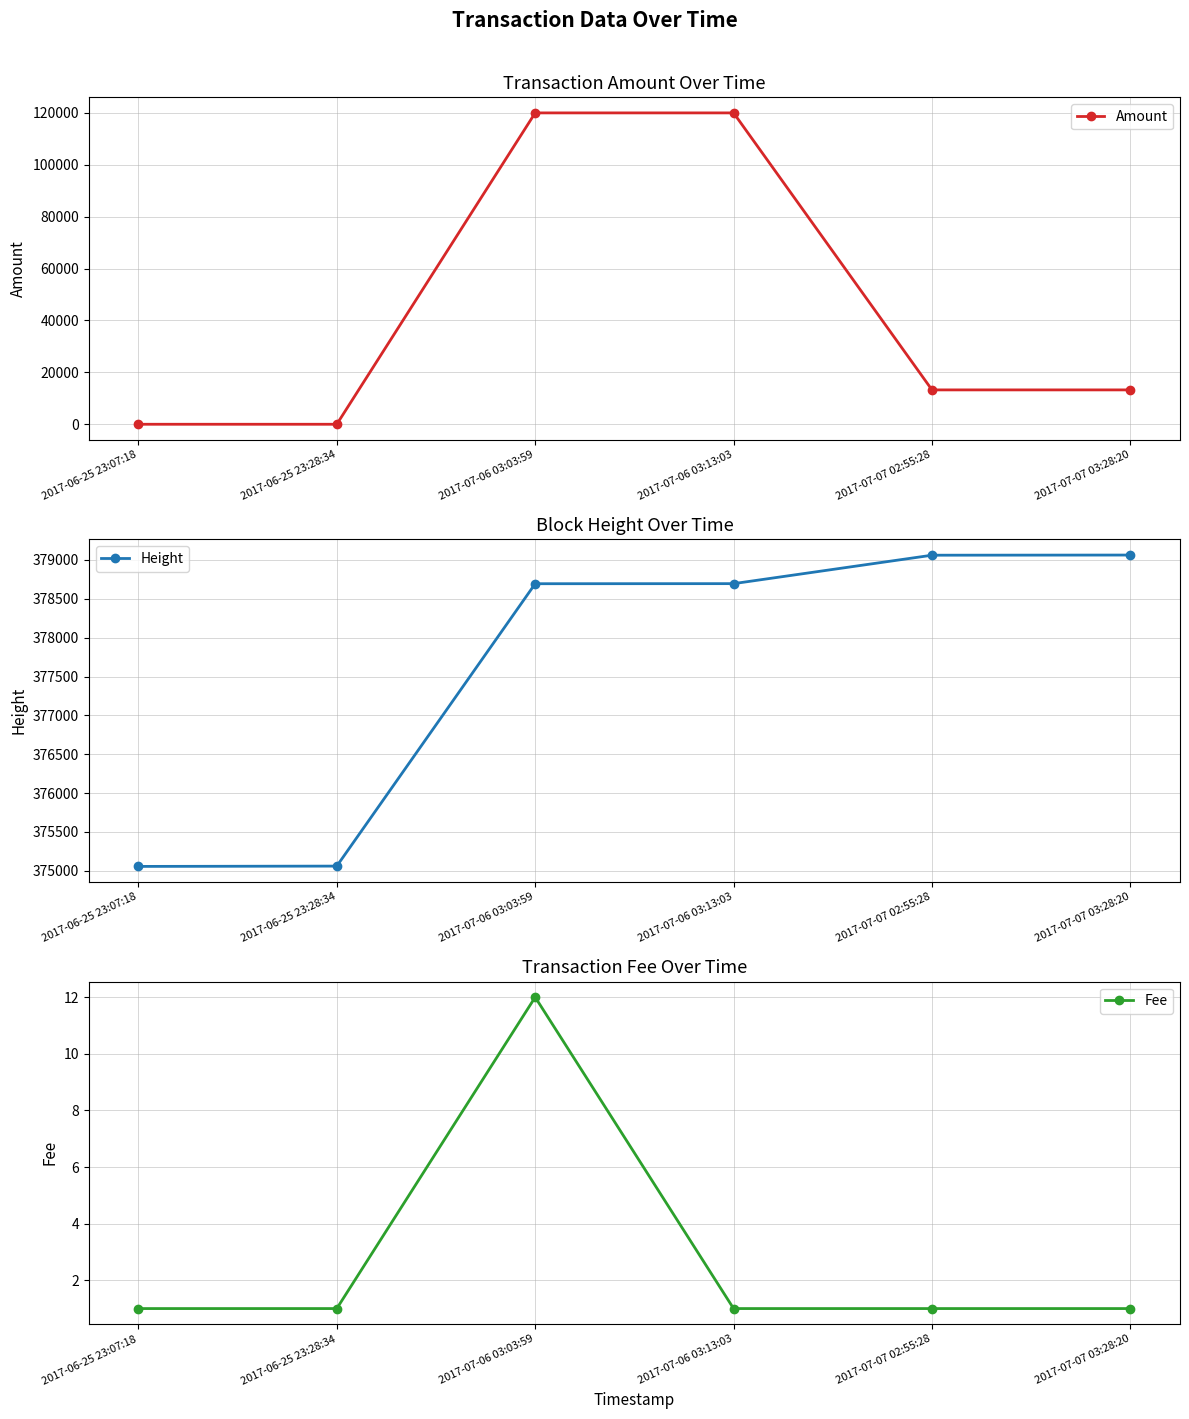

Where is Amount nearest to the value 60003?

2017-07-07 02:55:28